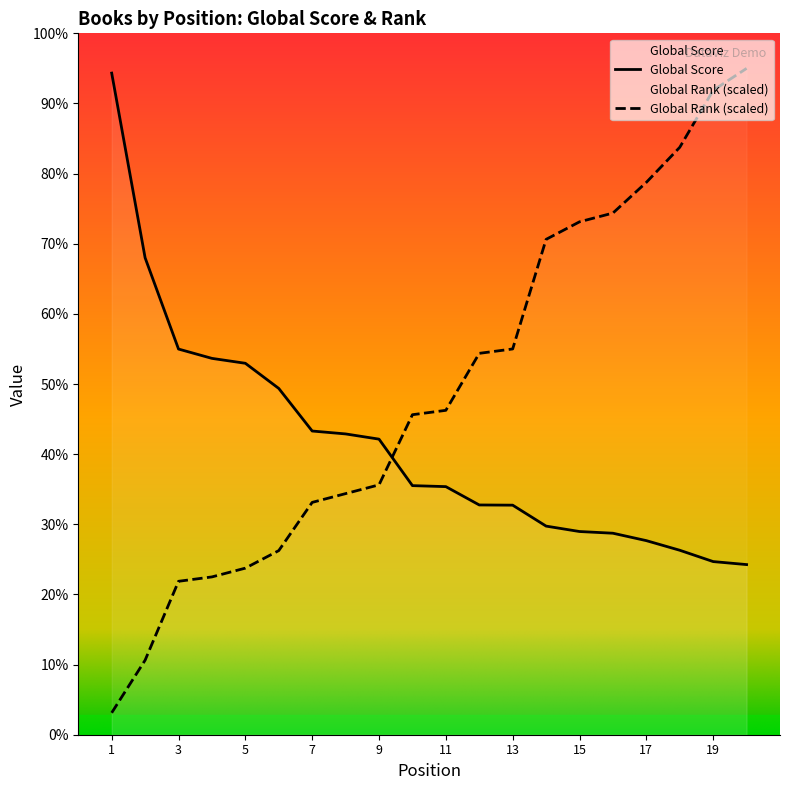

The value of Global Rank at 16 is 5206.2. True or false?

True